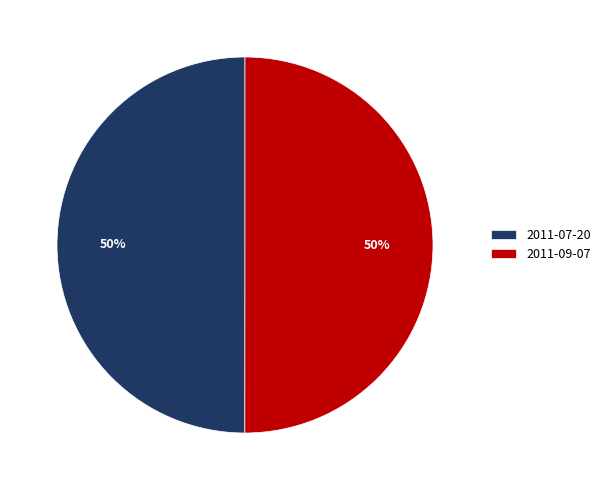

What is the ratio of the value at 2011-09-07 to the value at 2011-07-20?

1.0